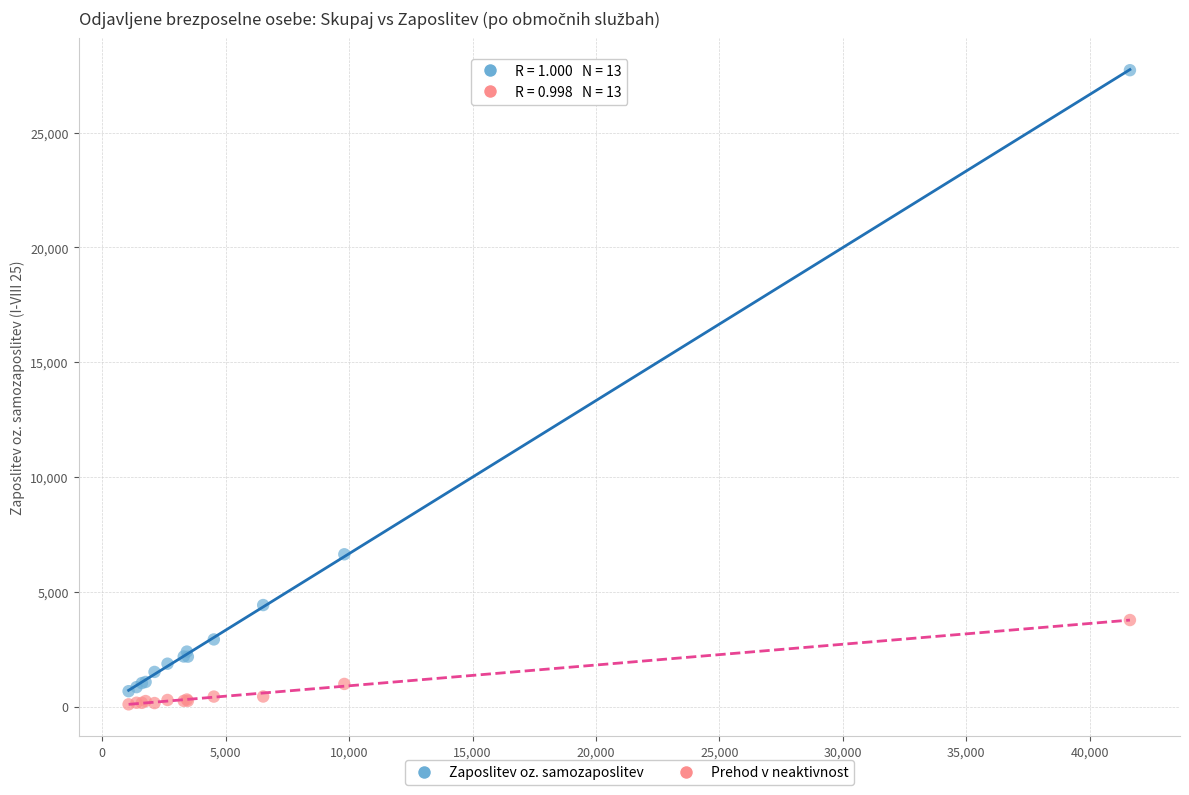

Which series has the widest spread of Y values?

Zaposlitev oz. samozaposlitev